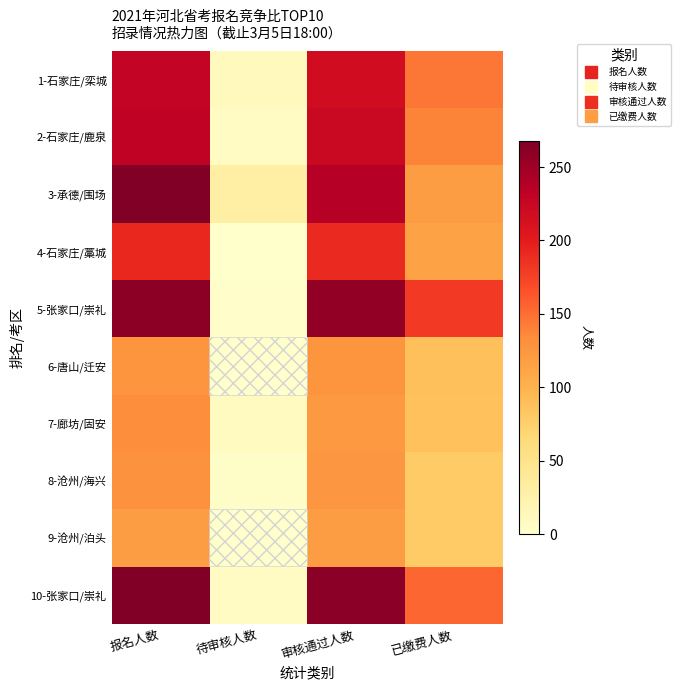

Reading left to right, list all the values displayed in this chart.

1-石家庄/栾城: 报名人数=228	待审核人数=11	审核通过人数=217	已缴费人数=146
2-石家庄/鹿泉: 报名人数=231	待审核人数=8	审核通过人数=223	已缴费人数=139
3-承德/围场: 报名人数=267	待审核人数=30	审核通过人数=237	已缴费人数=119
4-石家庄/藁城: 报名人数=192	待审核人数=1	审核通过人数=191	已缴费人数=115
5-张家口/崇礼: 报名人数=260	待审核人数=3	审核通过人数=257	已缴费人数=181
6-唐山/迁安: 报名人数=126	待审核人数=0	审核通过人数=126	已缴费人数=88
7-廊坊/固安: 报名人数=132	待审核人数=9	审核通过人数=123	已缴费人数=87
8-沧州/海兴: 报名人数=129	待审核人数=4	审核通过人数=125	已缴费人数=79
9-沧州/泊头: 报名人数=119	待审核人数=0	审核通过人数=119	已缴费人数=79
10-张家口/崇礼: 报名人数=268	待审核人数=7	审核通过人数=261	已缴费人数=154